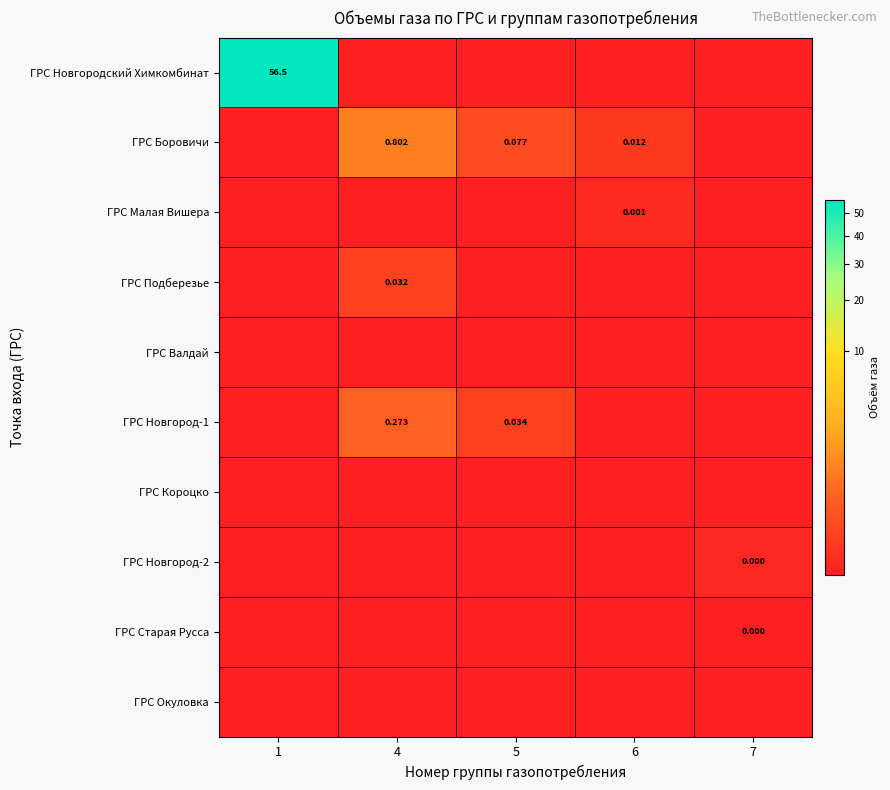

The value of ГРС Новгород-1 at 5 is 0.0. True or false?

False